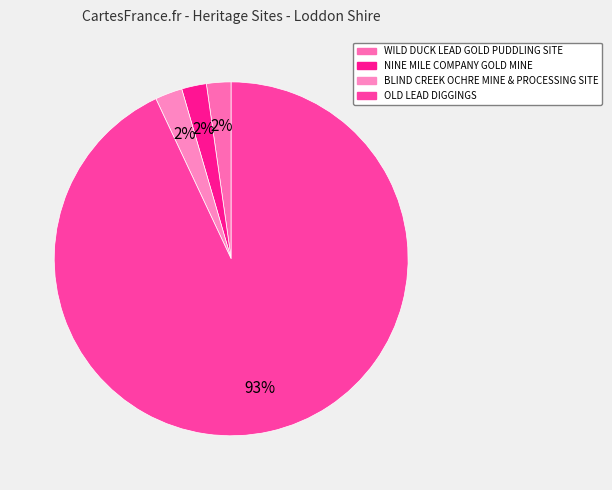

Is NINE MILE COMPANY GOLD MINE the majority of the pie?

No